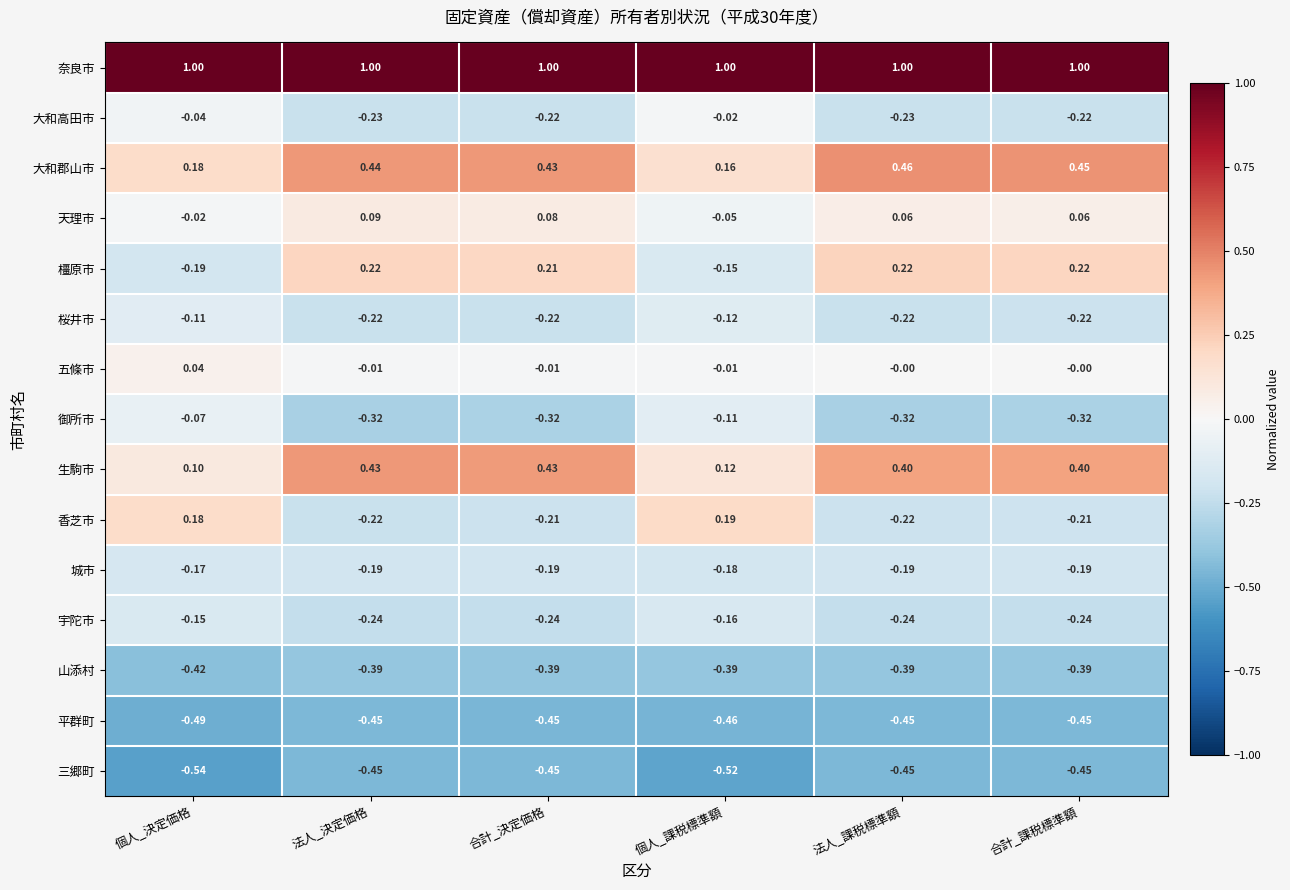

Where is 桜井市 nearest to the value 0?

個人_決定価格